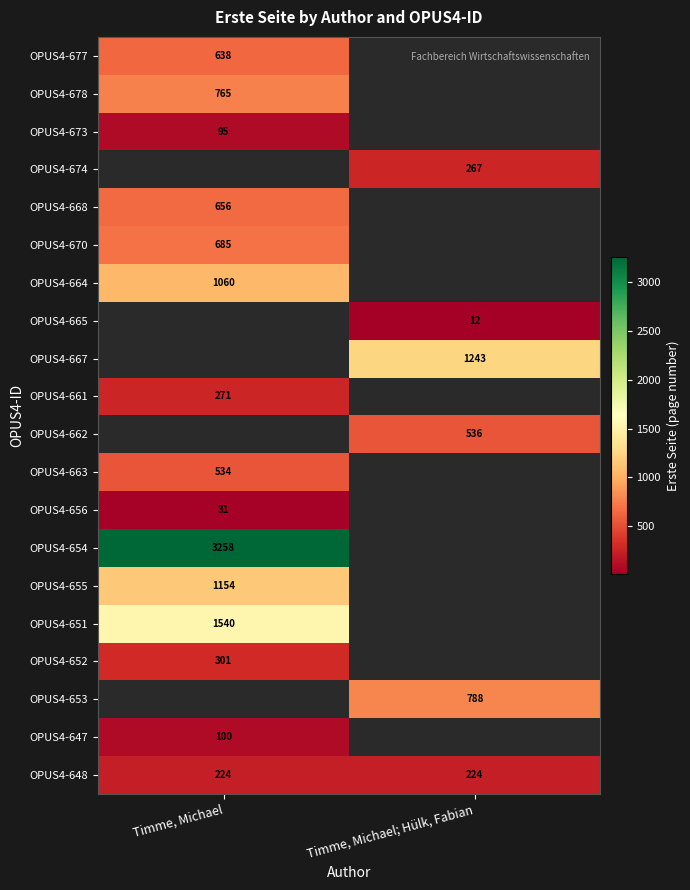

What is the sum of the OPUS4-648 values at Timme, Michael; Hülk, Fabian and Timme, Michael?

448